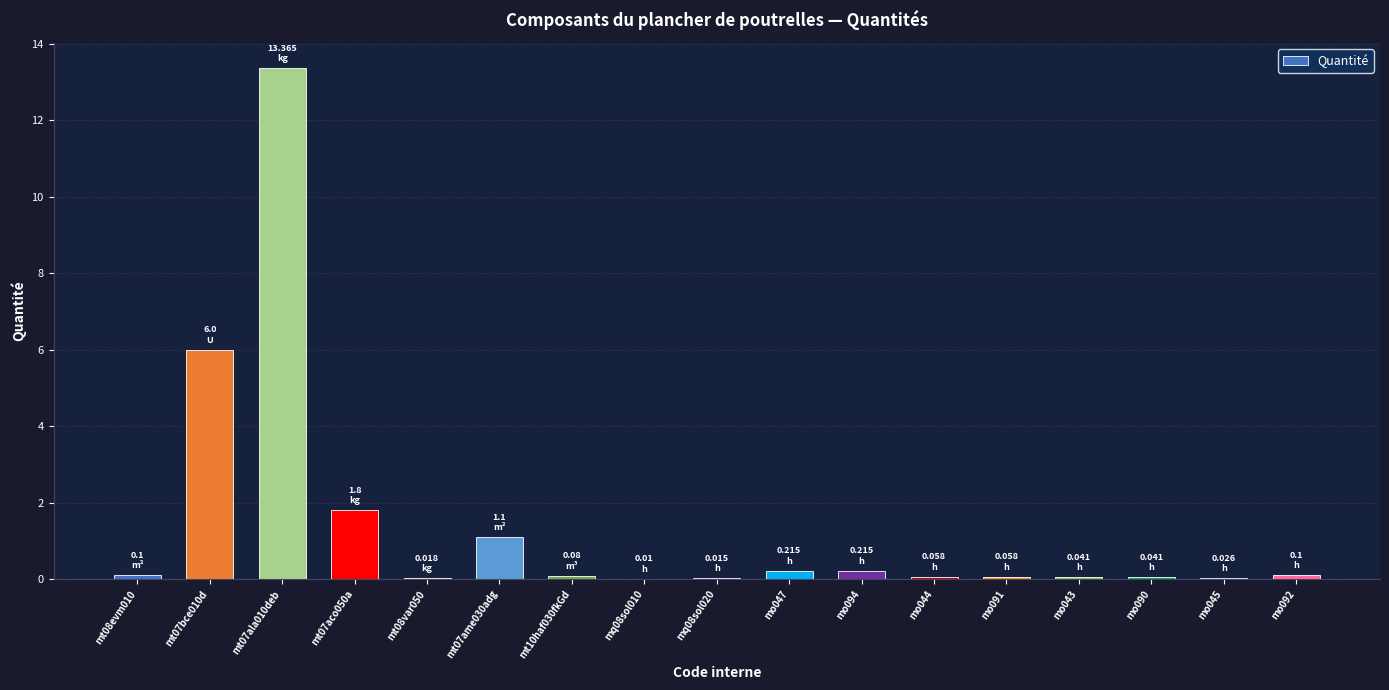

What is the sum of all values?

23.2